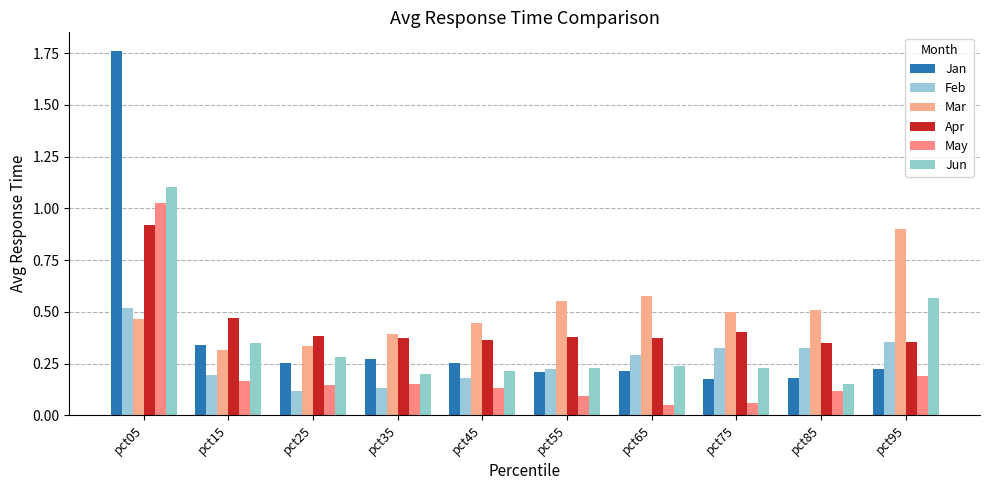

How many series are shown in this chart?

6